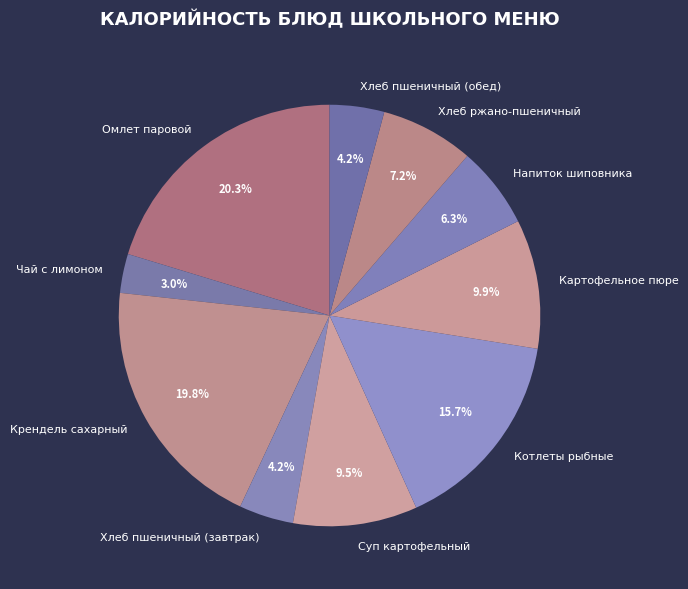

To the nearest percent, what percentage of the pie is Котлеты рыбные?

16%